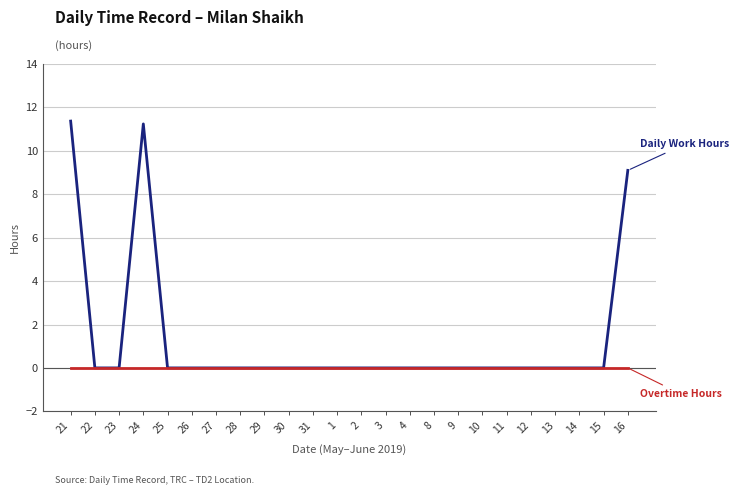

What is the spread (max minus min) of values at 16?

9.1